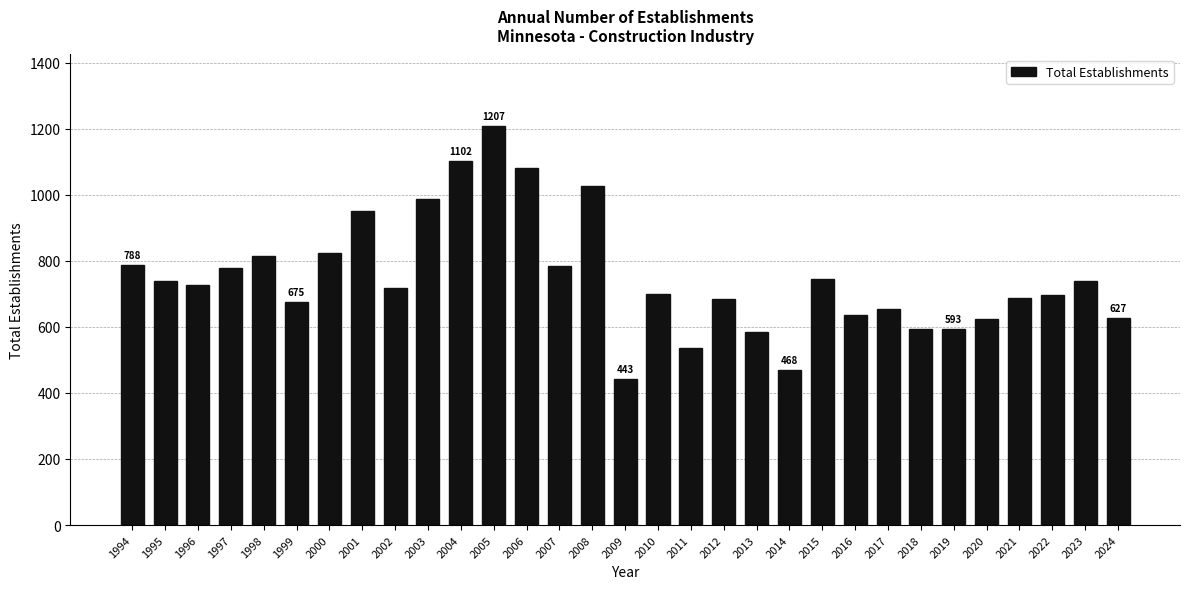

What is the average value?

749